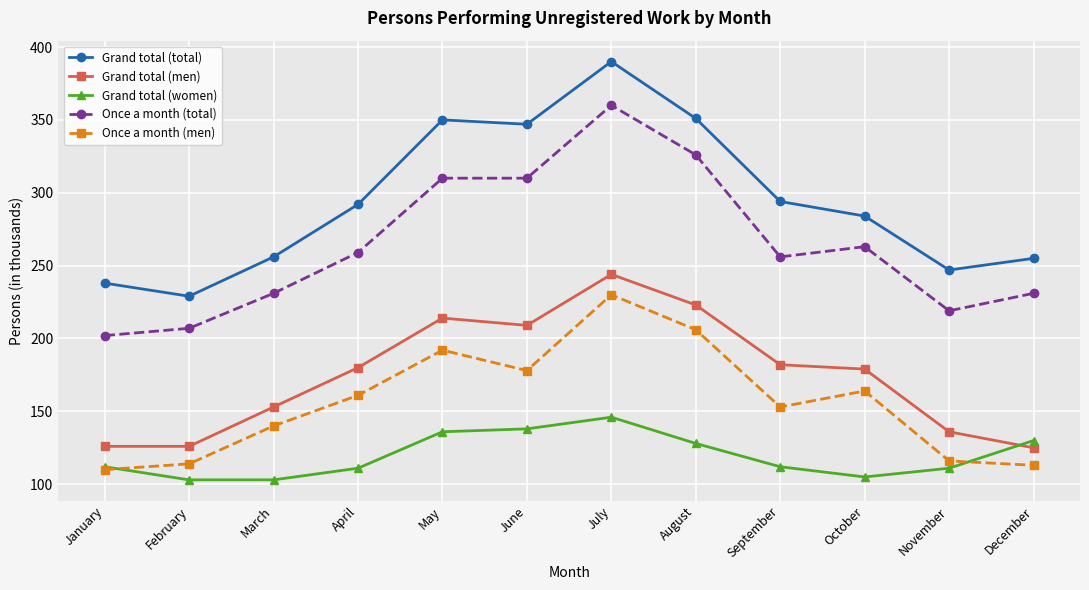

Count the number of data series in this chart.

5